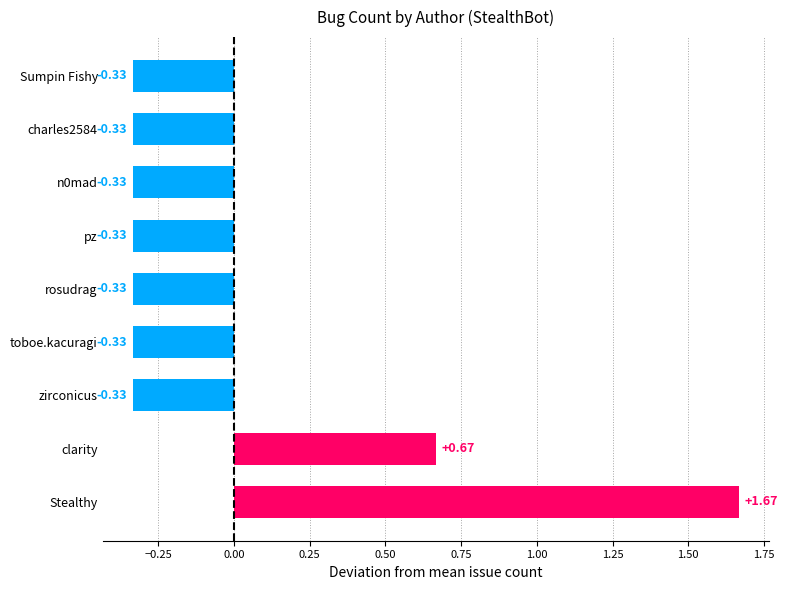

Which category has the highest value across all series?

Stealthy